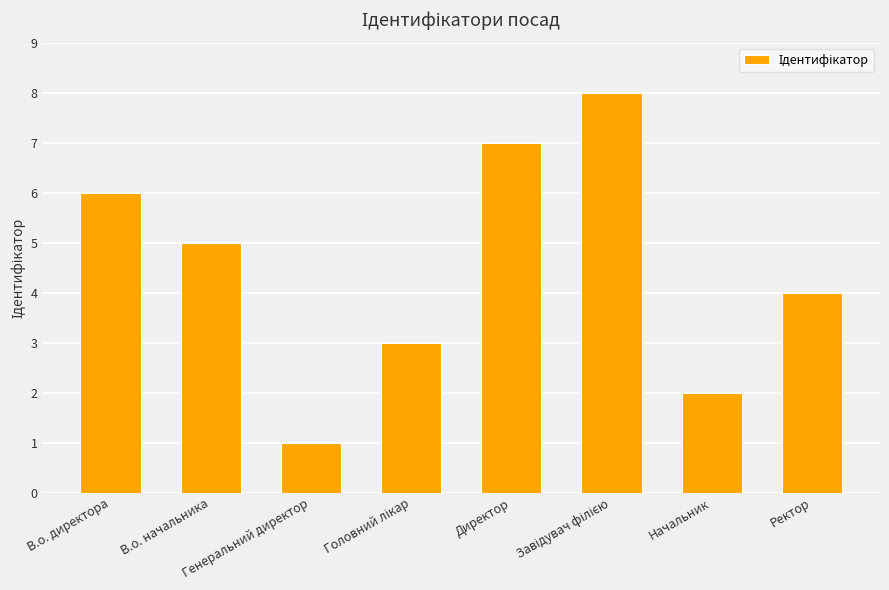

How many bars are there in total?

8